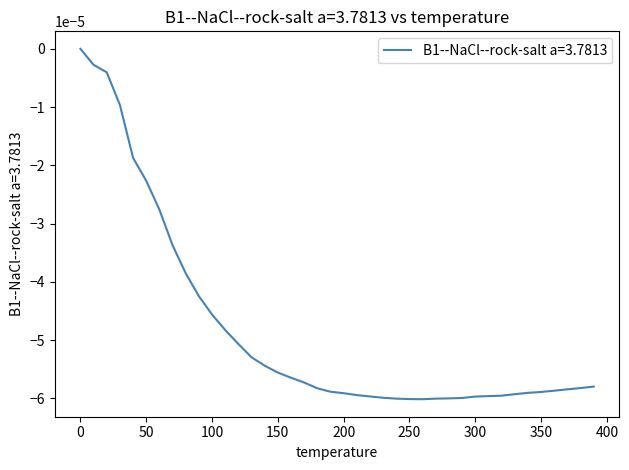

Reading left to right, what are all the values shown in this chart?

0.0=0.0	10.0=-0.0	20.0=-0.0	30.0=-0.0	40.0=-0.0	50.0=-0.0	60.0=-0.0	70.0=-0.0	80.0=-0.0	90.0=-0.0	100.0=-0.0	110.0=-0.0	120.0=-0.0	130.0=-0.0	140.0=-0.0	150.0=-0.0	160.0=-0.0	170.0=-0.0	180.0=-0.0	190.0=-0.0	200.0=-0.0	210.0=-0.0	220.0=-0.0	230.0=-0.0	240.0=-0.0	250.0=-0.0	260.0=-0.0	270.0=-0.0	280.0=-0.0	290.0=-0.0	300.0=-0.0	310.0=-0.0	320.0=-0.0	330.0=-0.0	340.0=-0.0	350.0=-0.0	360.0=-0.0	370.0=-0.0	380.0=-0.0	390.0=-0.0